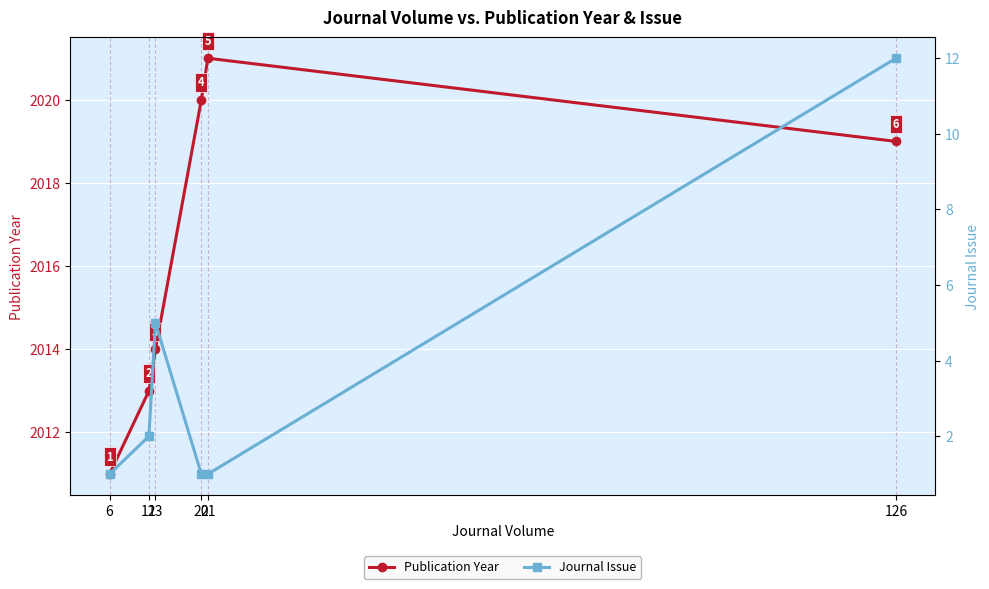

Rank the series at 21 from highest to lowest value.

Publication Year, Journal Issue